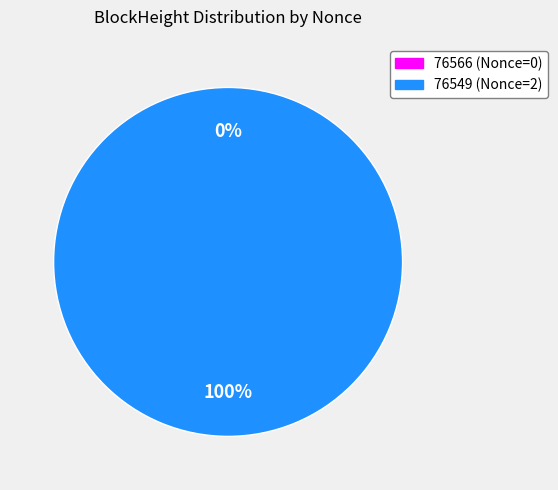

What is the change in value from 76566 to 76549?

+2